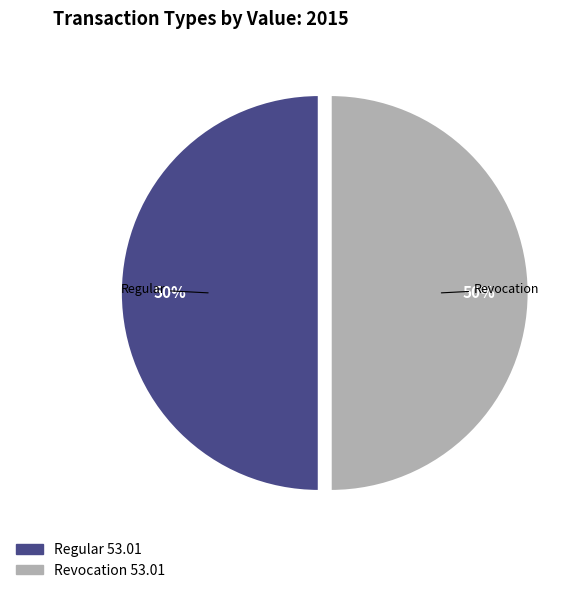

What percentage is the Regular slice, to the nearest percent?

50%